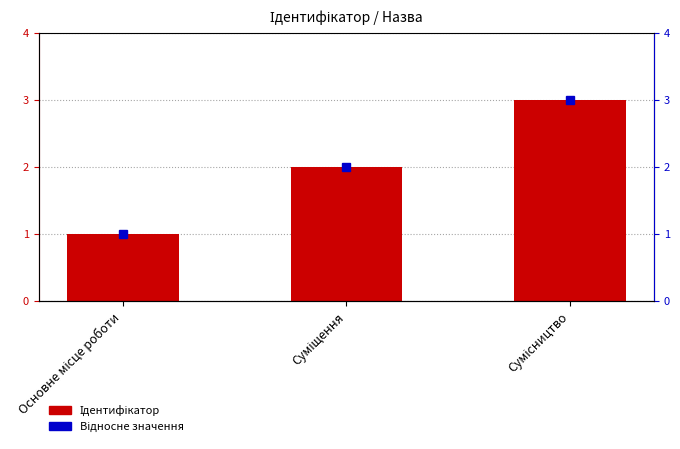

At which category does the chart reach its peak across all series?

Сумісництво